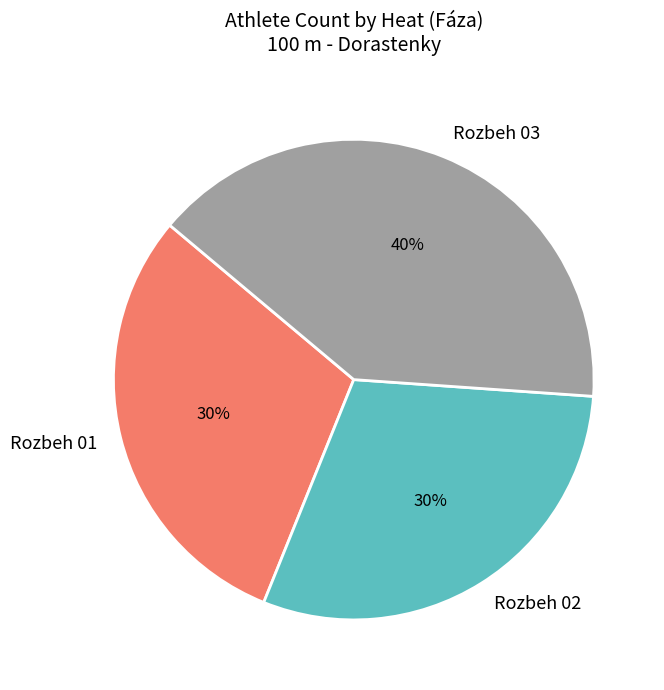

True or false: Rozbeh 02 accounts for 20% of the total.

False